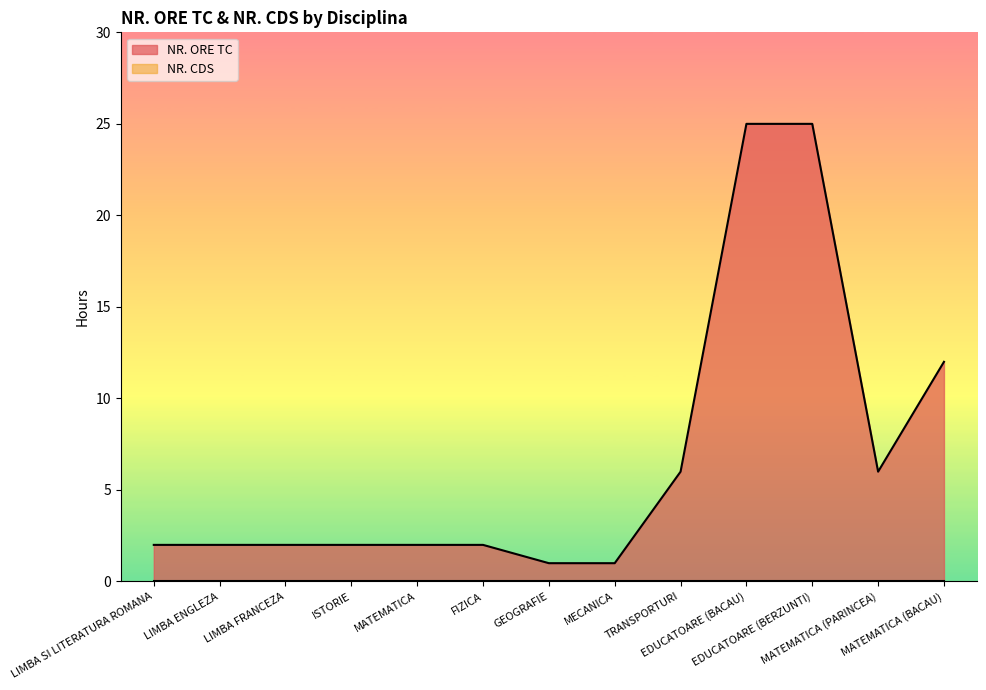

True or false: the data shows 2 at GEOGRAFIE.

False